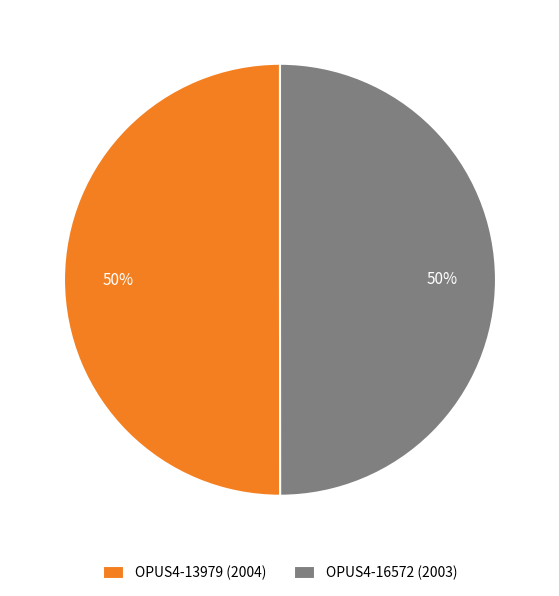

To the nearest percent, what percentage of the pie is OPUS4-13979 (2004)?

50%